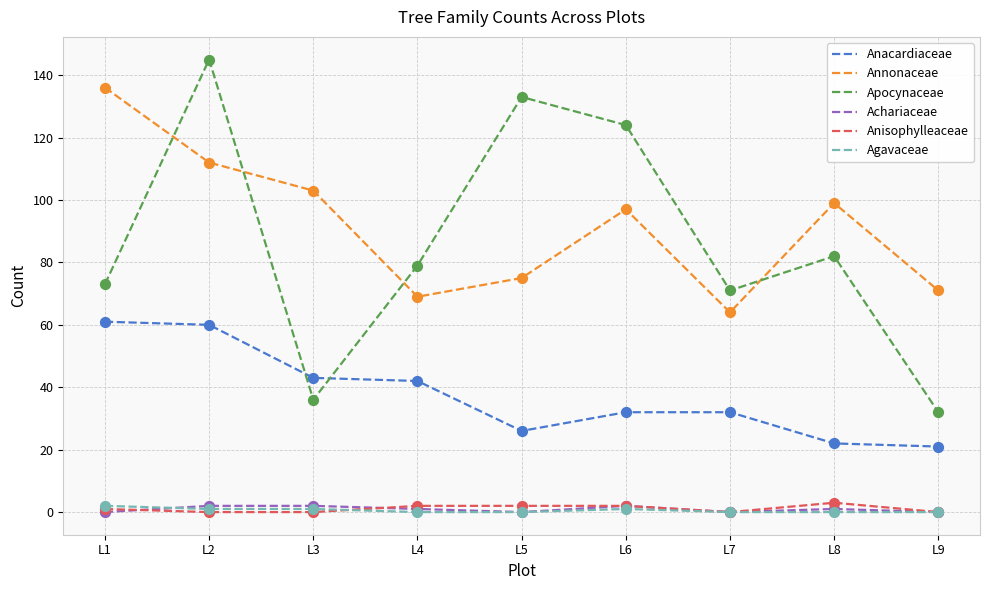

Is the value of Anacardiaceae at L4 greater than the value of Achariaceae at L8?

Yes